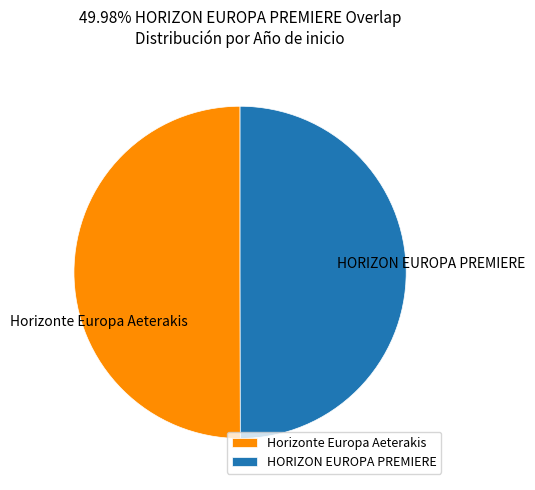

Count the number of slices in the pie.

2